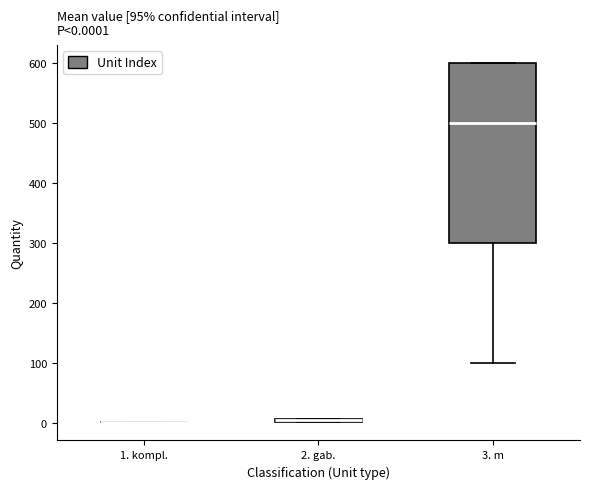

Comparing the boxes themselves (not the whiskers), which one is the tallest?

3. m